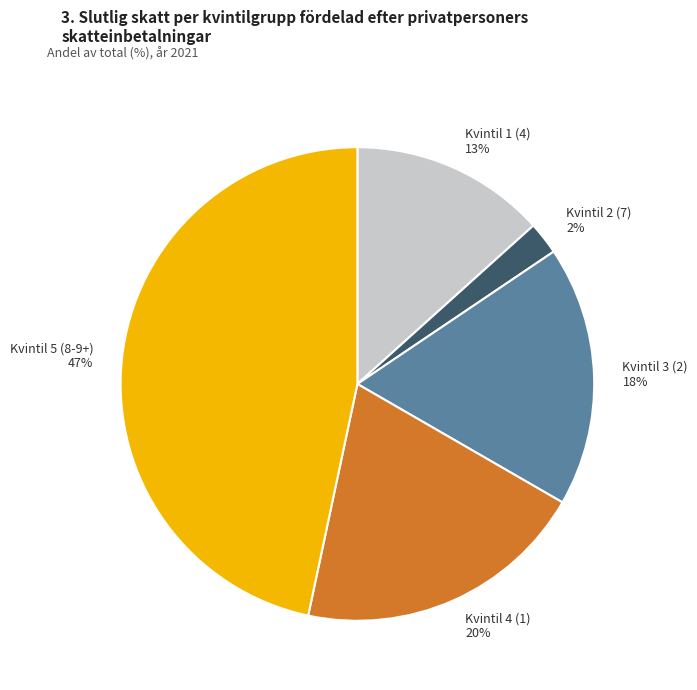

To the nearest percent, what percentage of the pie is Kvintil 3 (2)?

18%